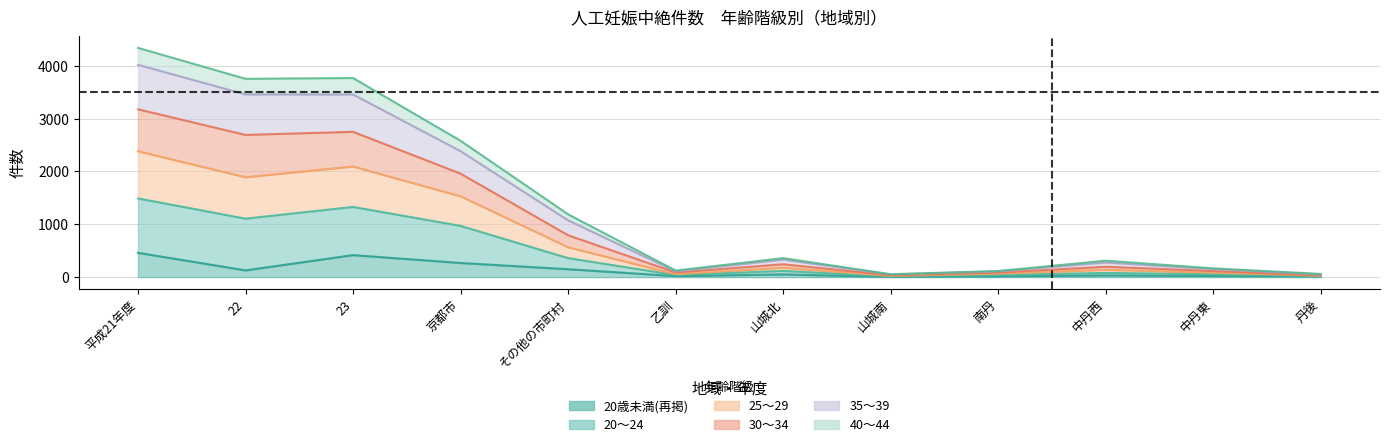

How many interior local peaks does the 30〜34 series have?

3